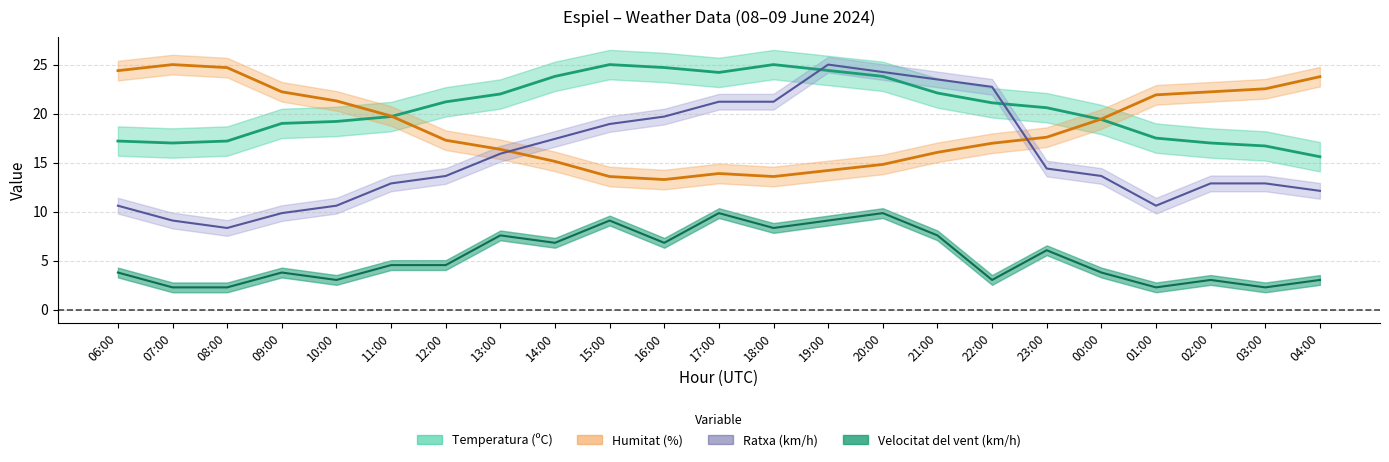

Does the chart have visible grid lines?

Yes